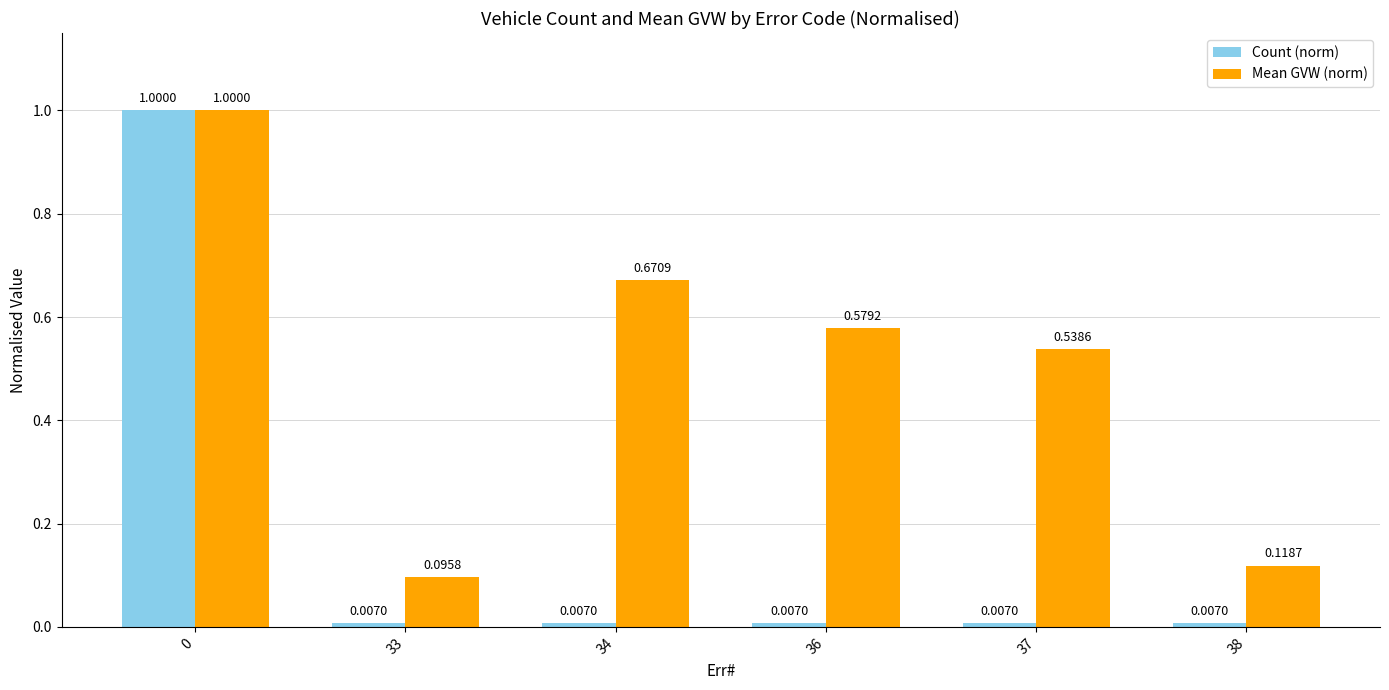

Rank the series by their average value, from lowest to highest.

Count (norm), Mean GVW (norm)